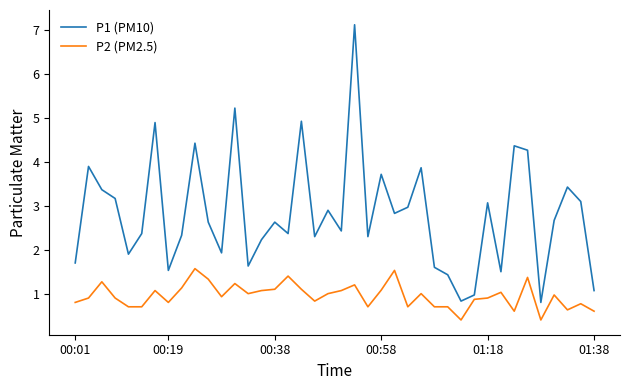

Does the chart have visible grid lines?

No